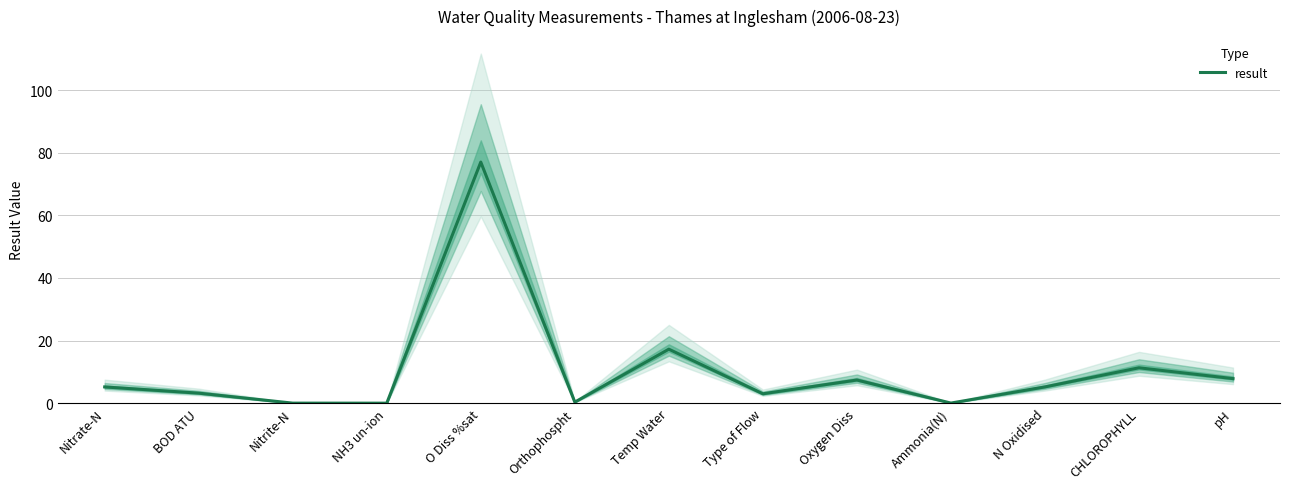

Count the number of categories in the chart.

13